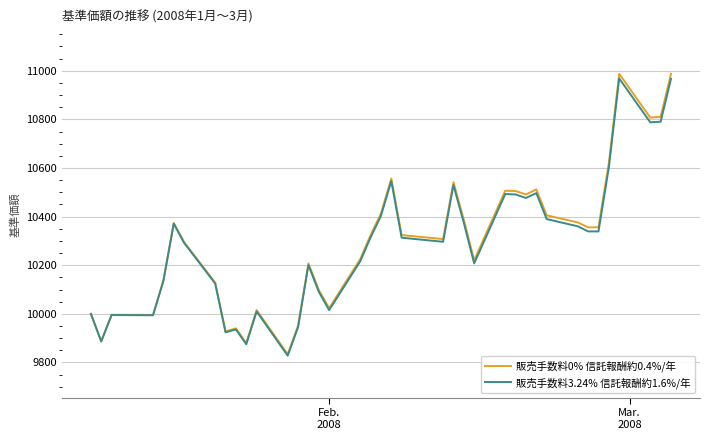

Which series has the largest range (max minus min)?

販売手数料0% 信託報酬約0.4%/年